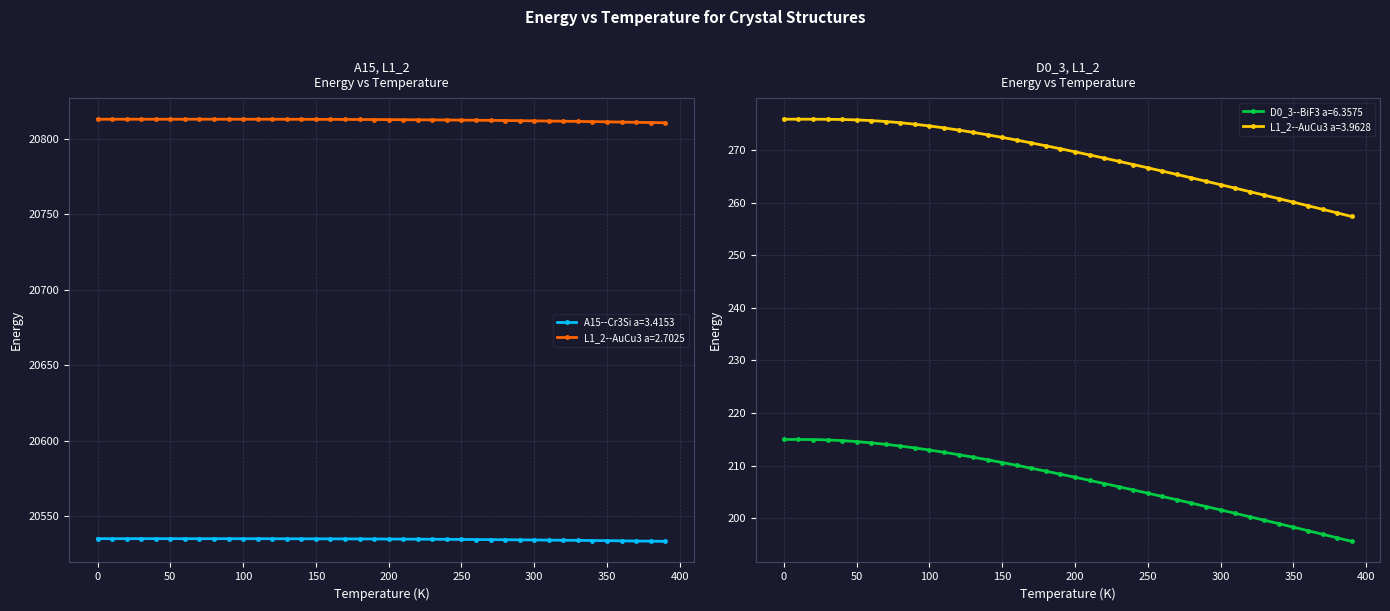

How many distinct data groups are displayed?

4